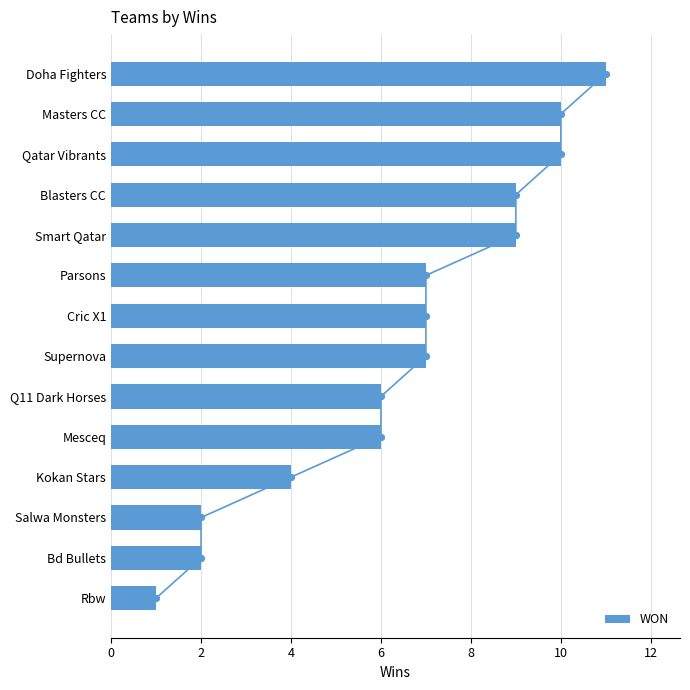

What is the difference between the maximum and second lowest values in the WON series?

9